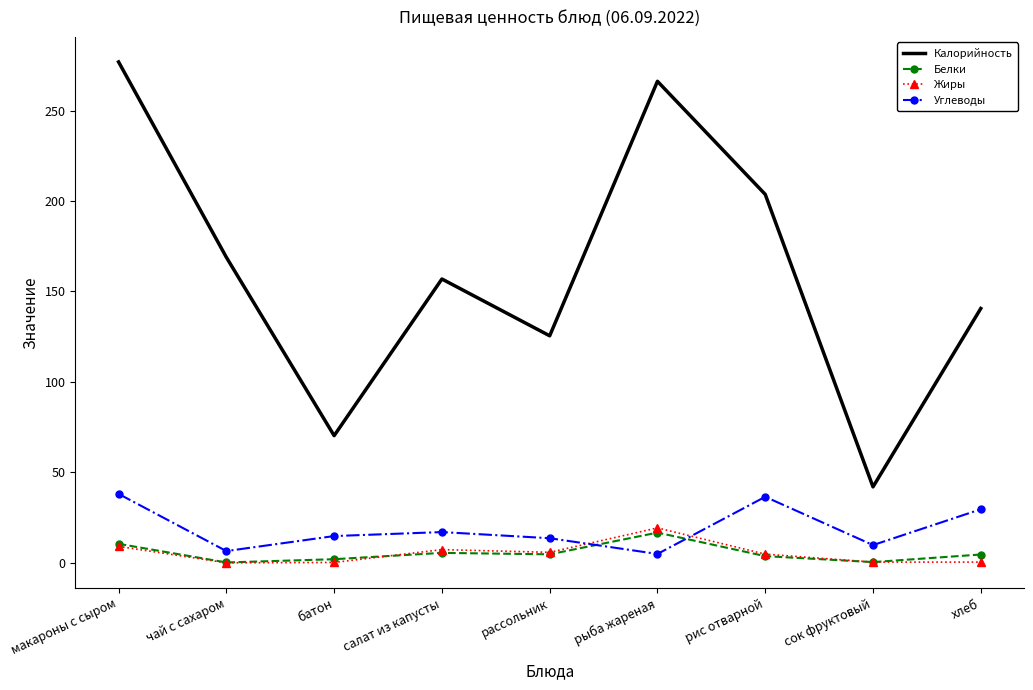

Which series has the largest range (max minus min)?

Калорийность